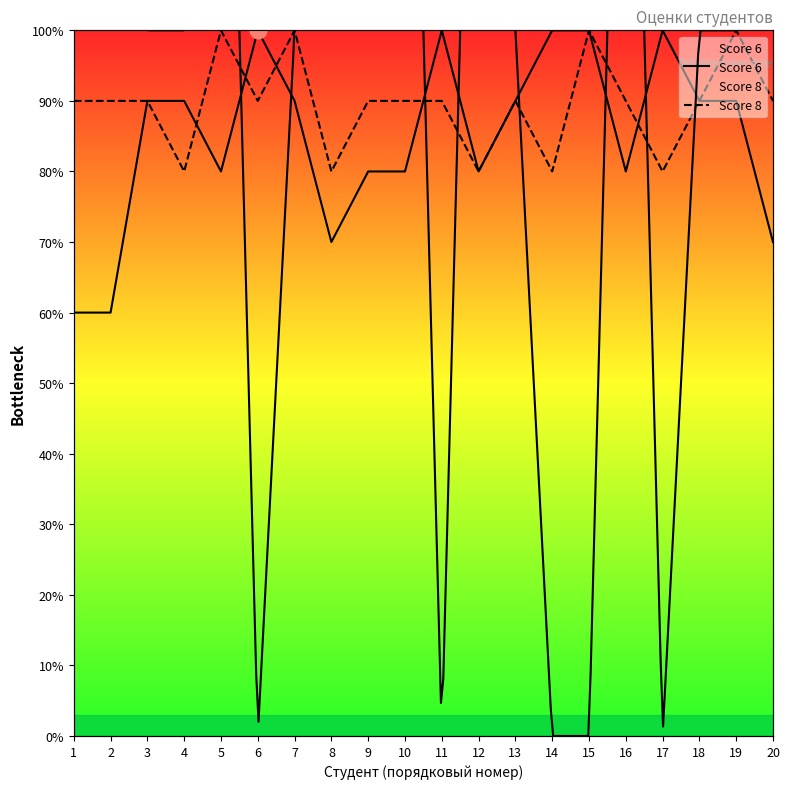

Where is the first local maximum for Score 8?

5